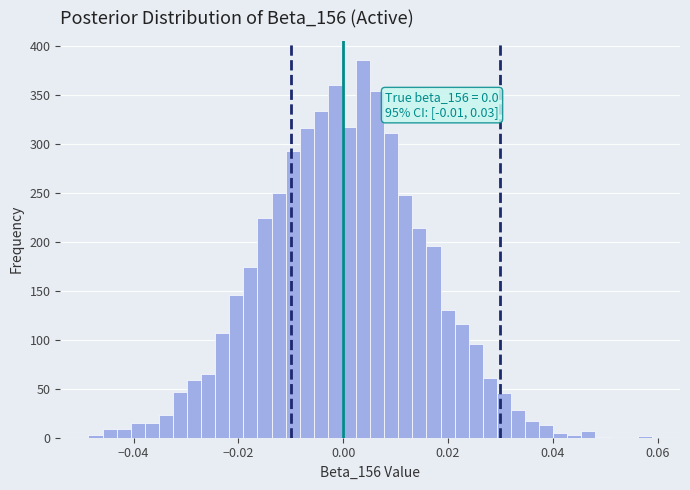

Around what value on the x-axis is the tallest bar? Give the approximate position of its centre, as read against the axis.

0.004